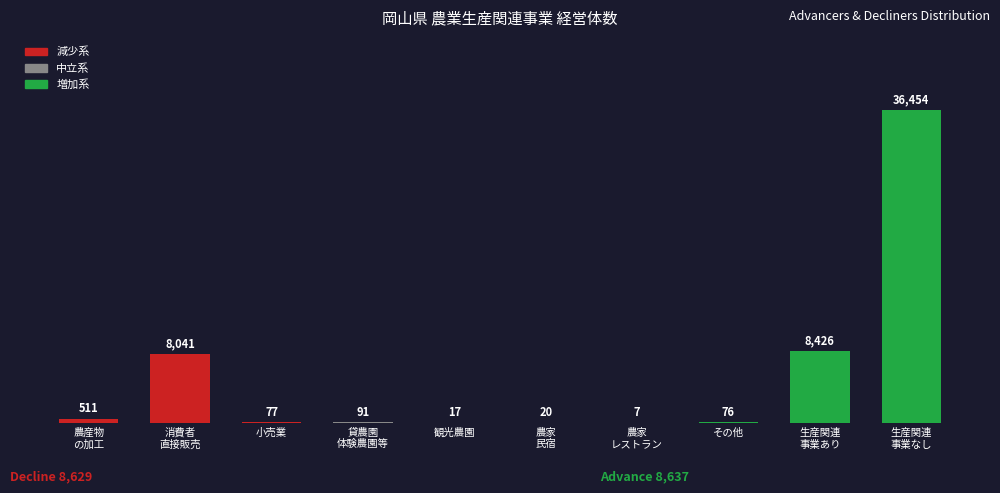

At which category does the chart reach its peak across all series?

生産関連
事業なし